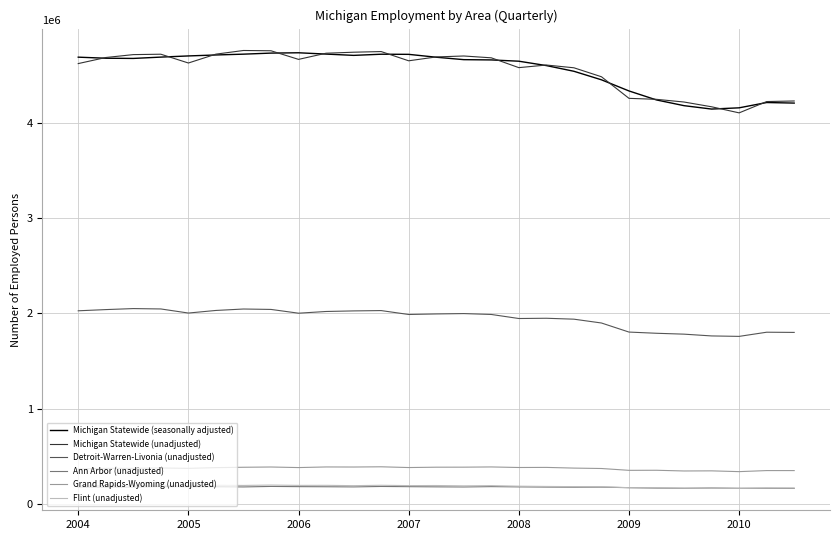

What is the minimum value shown in the chart?

164259